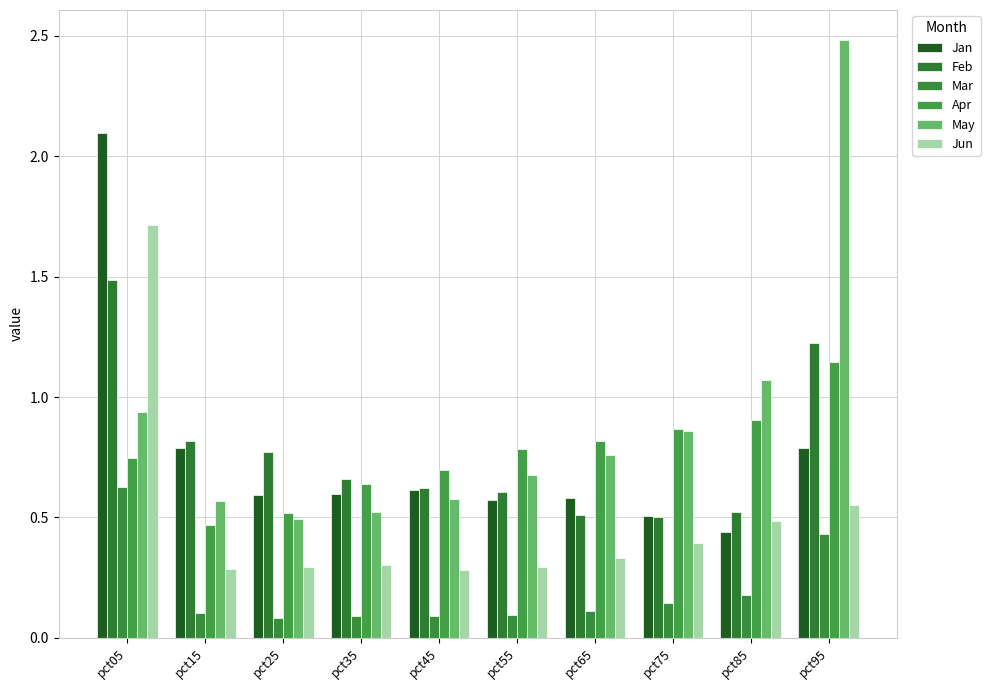

Reading right to left, transcribe all the data shown in this chart.

Jan: pct95=0.8	pct85=0.4	pct75=0.5	pct65=0.6	pct55=0.6	pct45=0.6	pct35=0.6	pct25=0.6	pct15=0.8	pct05=2.1
Feb: pct95=1.2	pct85=0.5	pct75=0.5	pct65=0.5	pct55=0.6	pct45=0.6	pct35=0.7	pct25=0.8	pct15=0.8	pct05=1.5
Mar: pct95=0.4	pct85=0.2	pct75=0.1	pct65=0.1	pct55=0.1	pct45=0.1	pct35=0.1	pct25=0.1	pct15=0.1	pct05=0.6
Apr: pct95=1.1	pct85=0.9	pct75=0.9	pct65=0.8	pct55=0.8	pct45=0.7	pct35=0.6	pct25=0.5	pct15=0.5	pct05=0.7
May: pct95=2.5	pct85=1.1	pct75=0.9	pct65=0.8	pct55=0.7	pct45=0.6	pct35=0.5	pct25=0.5	pct15=0.6	pct05=0.9
Jun: pct95=0.6	pct85=0.5	pct75=0.4	pct65=0.3	pct55=0.3	pct45=0.3	pct35=0.3	pct25=0.3	pct15=0.3	pct05=1.7